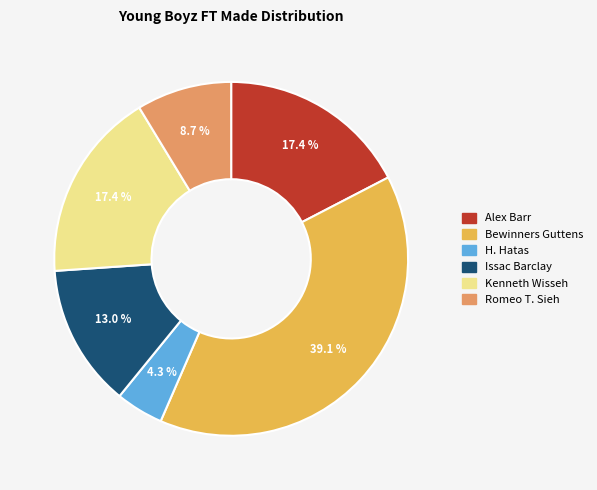

Does any single category account for the majority?

No